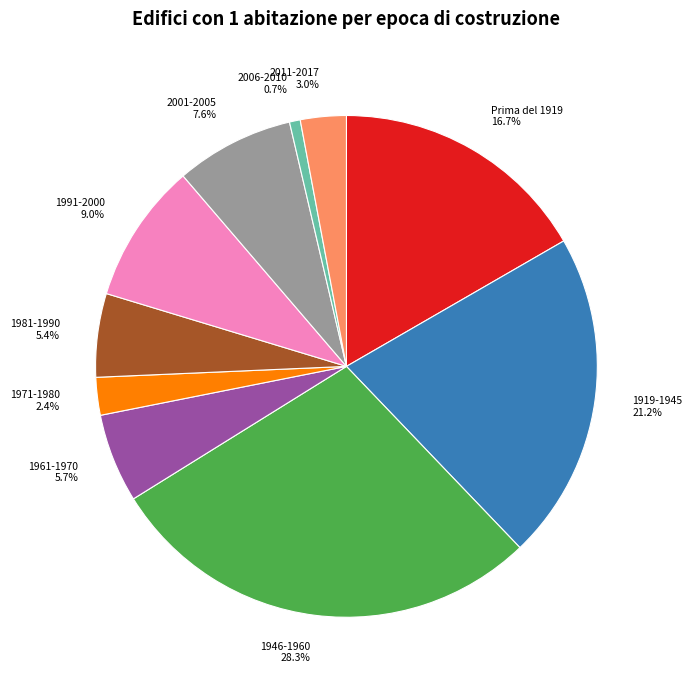

To the nearest percent, what portion does 2001-2005 represent?

8%